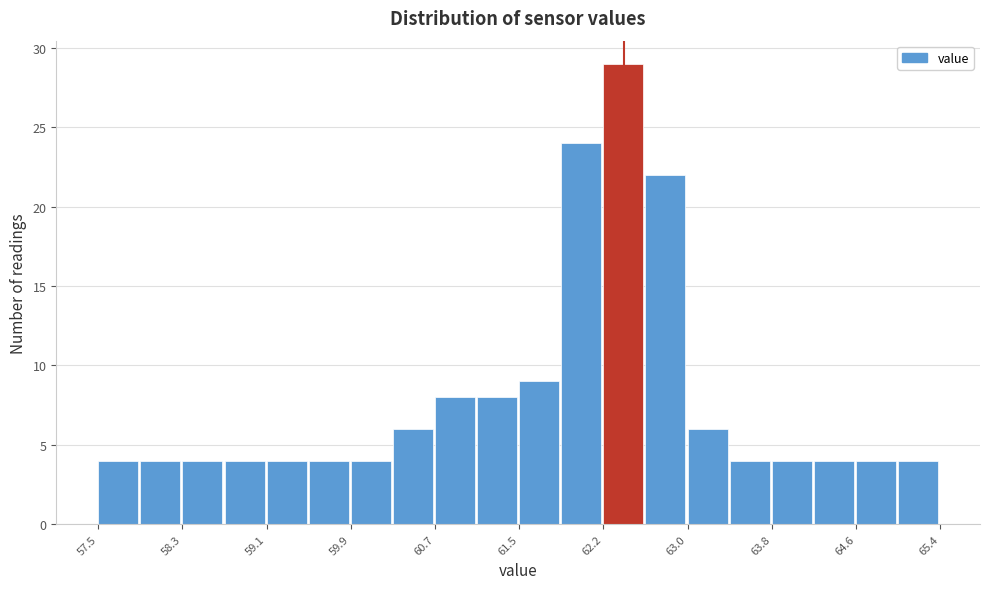

Read against the x-axis, roughly where is the centre of the tallest bar?

62.4